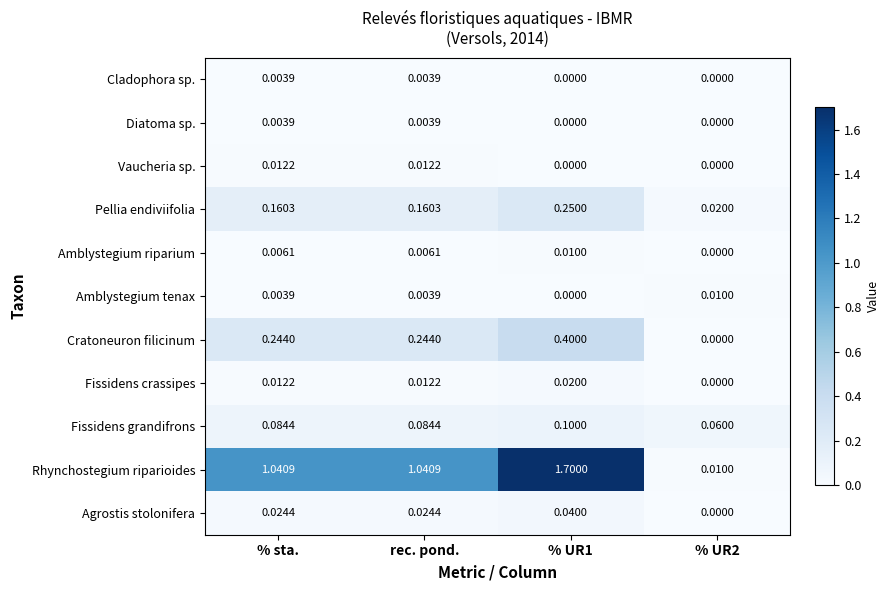

At which label does Rhynchostegium riparioides first exceed 1?

% sta.